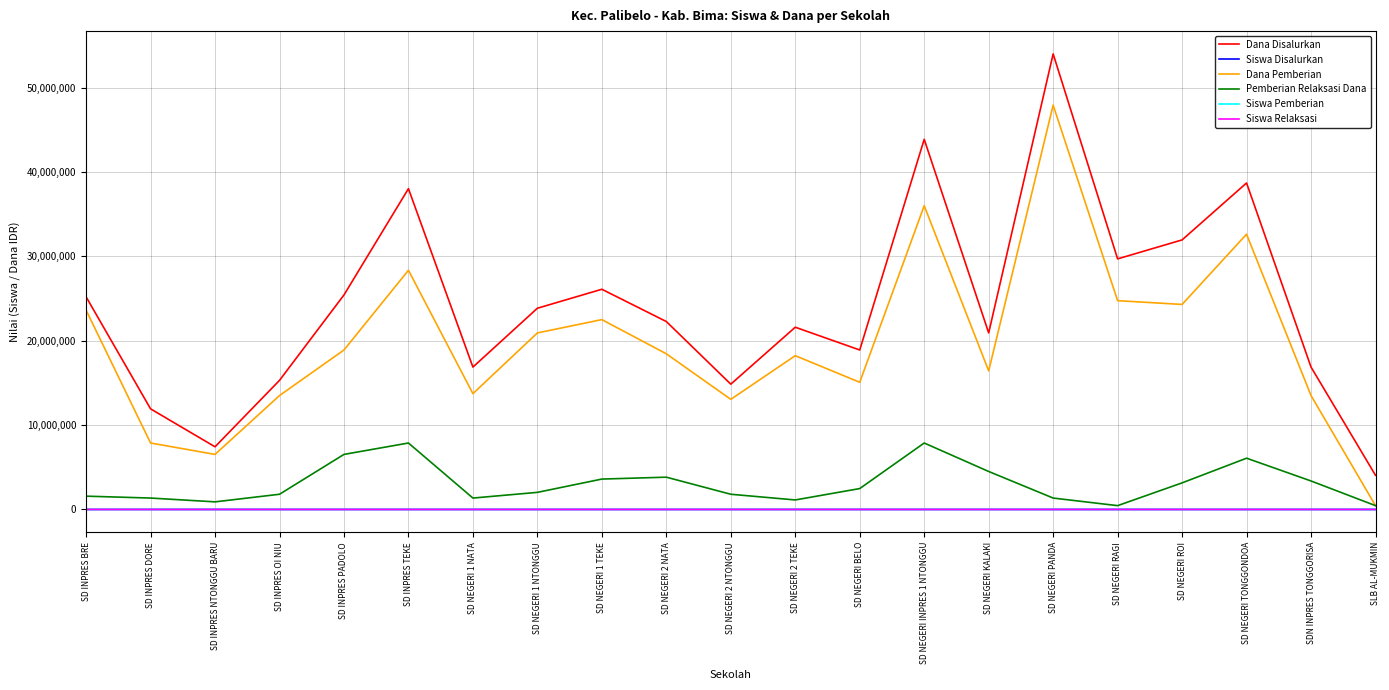

How many series are shown in this chart?

6